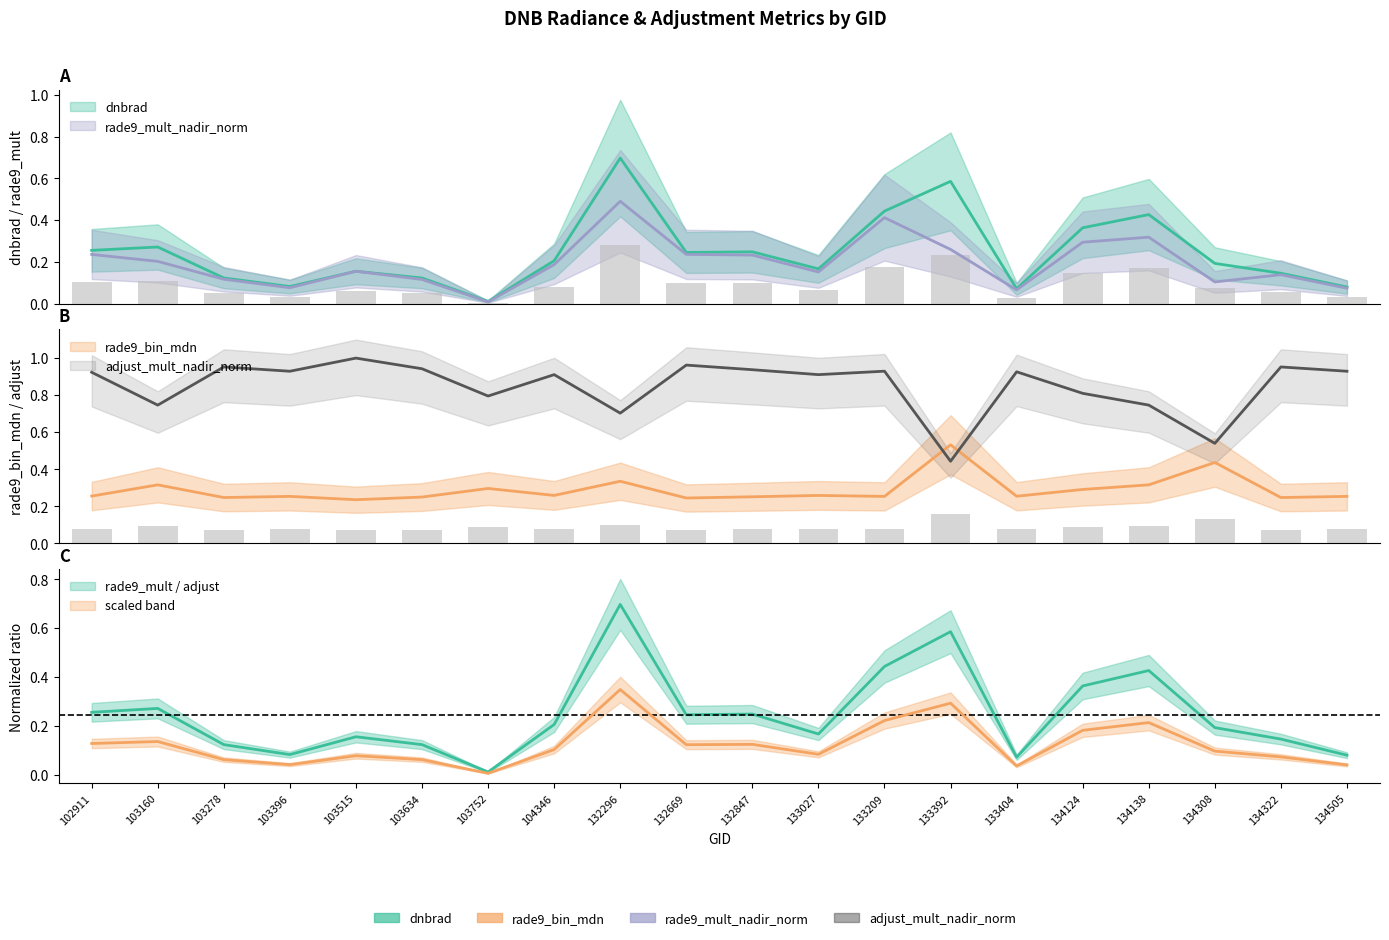

What is the sum of the adjust_mult_nadir_norm values at 133209 and 134322?

1.9